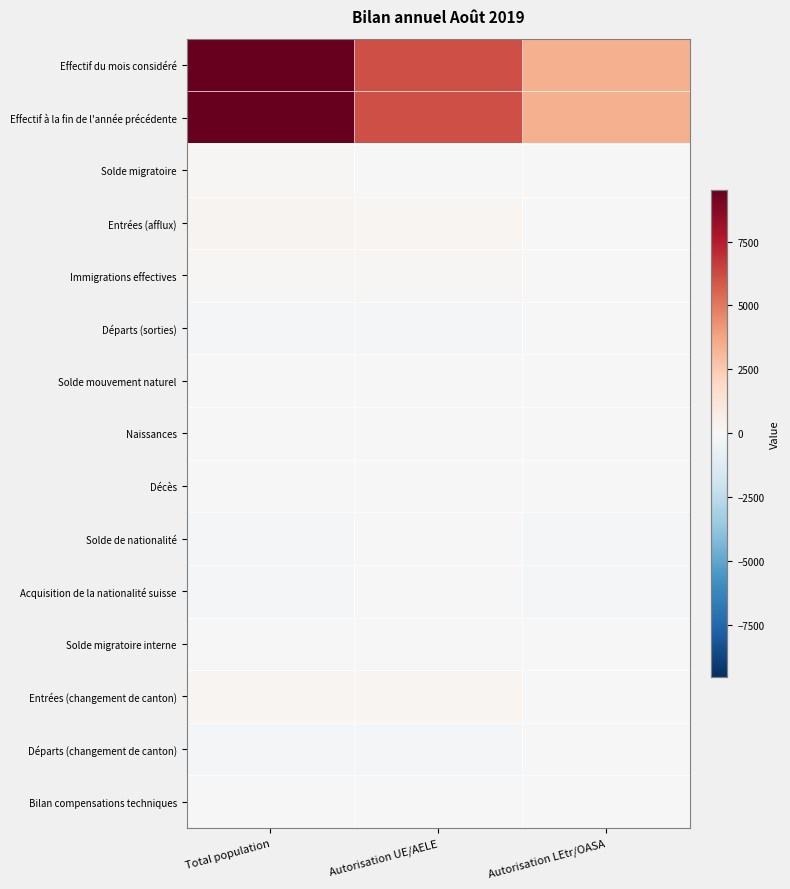

Which series changed the most between Autorisation UE/AELE and Autorisation LEtr/OASA?

Effectif du mois considéré